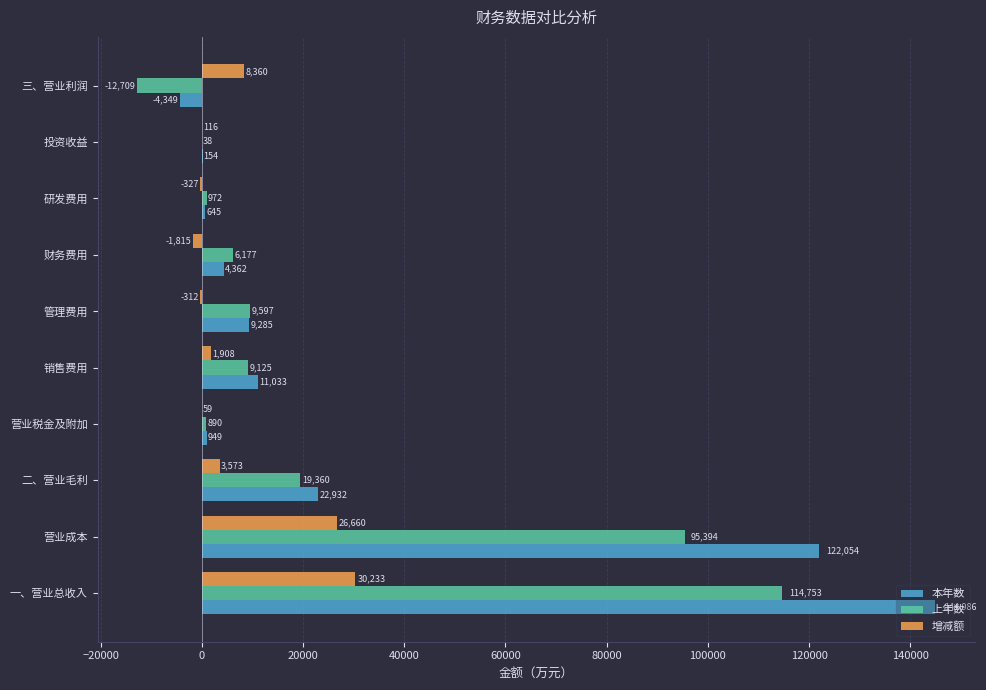

Which label corresponds to the largest value in the chart?

一、营业总收入